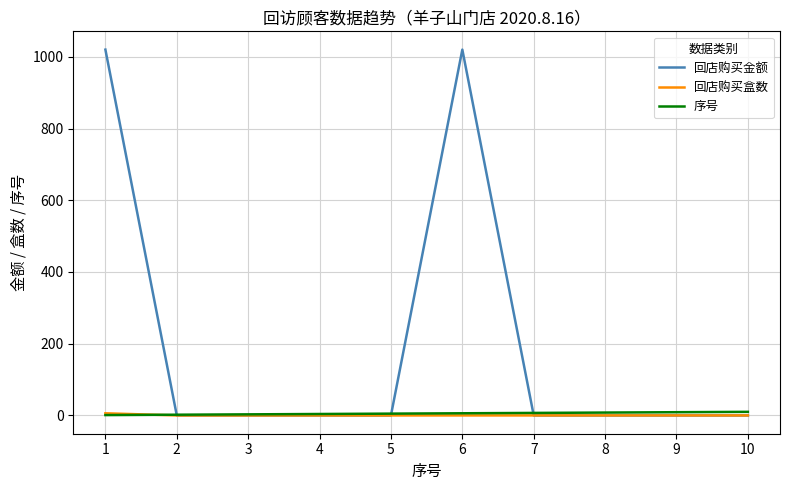

Which series has the largest total across all categories?

回店购买金额